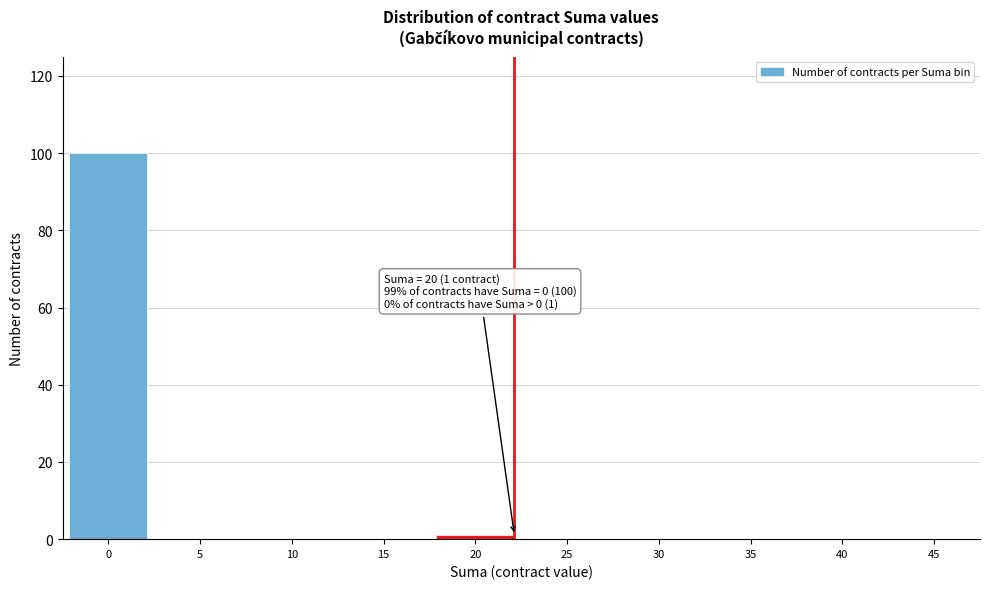

Reading left to right, what are all the values shown in this chart?

0=100	5=0	10=0	15=0	20=1	25=0	30=0	35=0	40=0	45=0